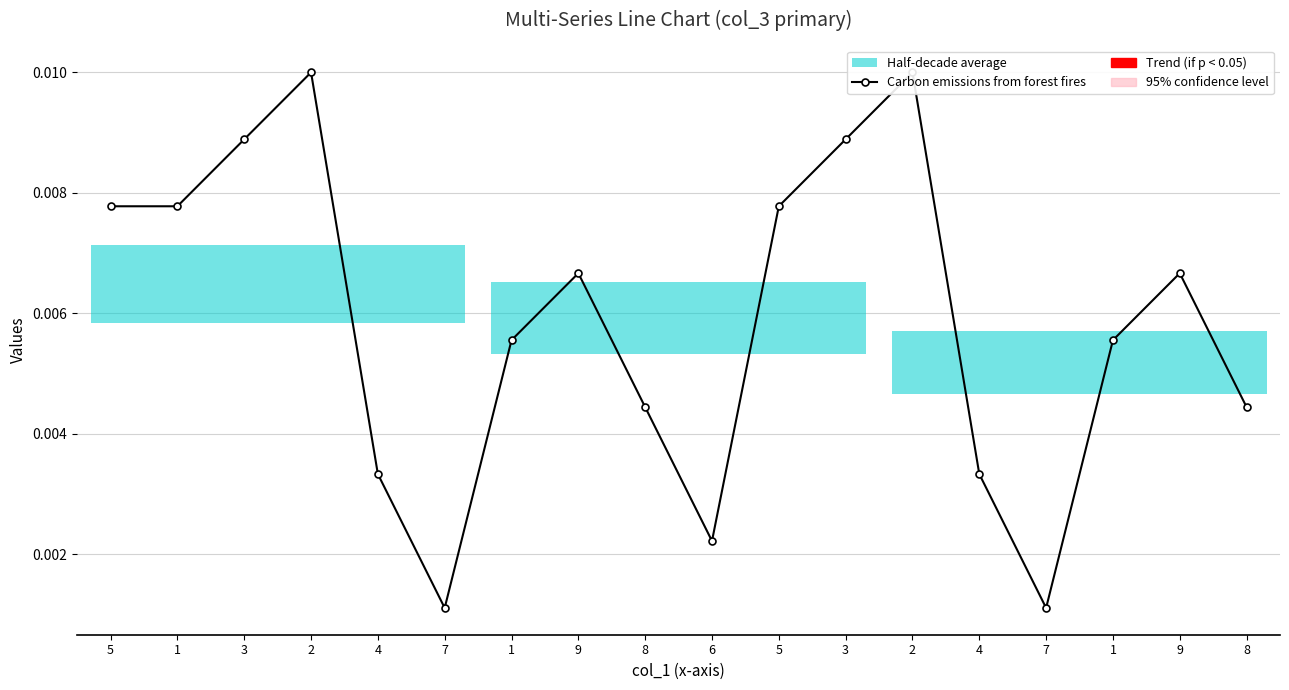

How many values are between 0 and 1?

18